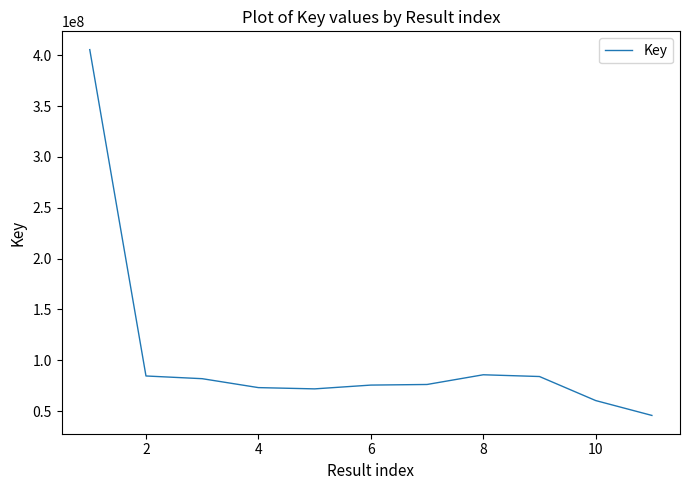

What is the smallest value displayed?

45790946